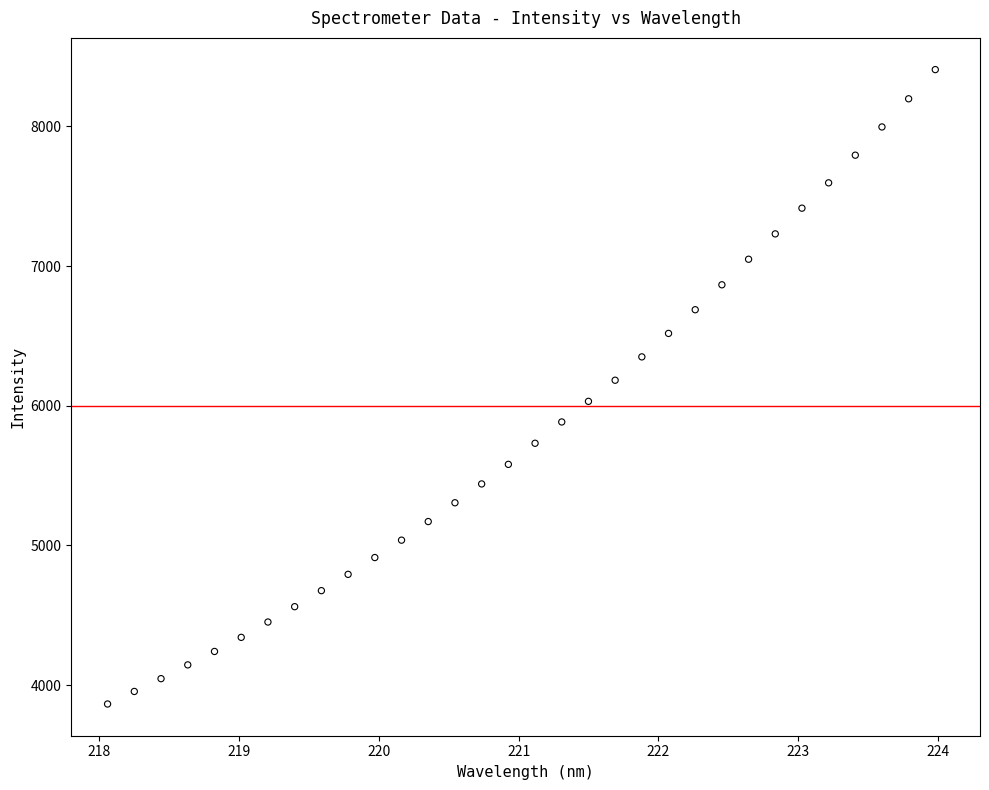

What is the range of Y values (max minus min)?

4542.9